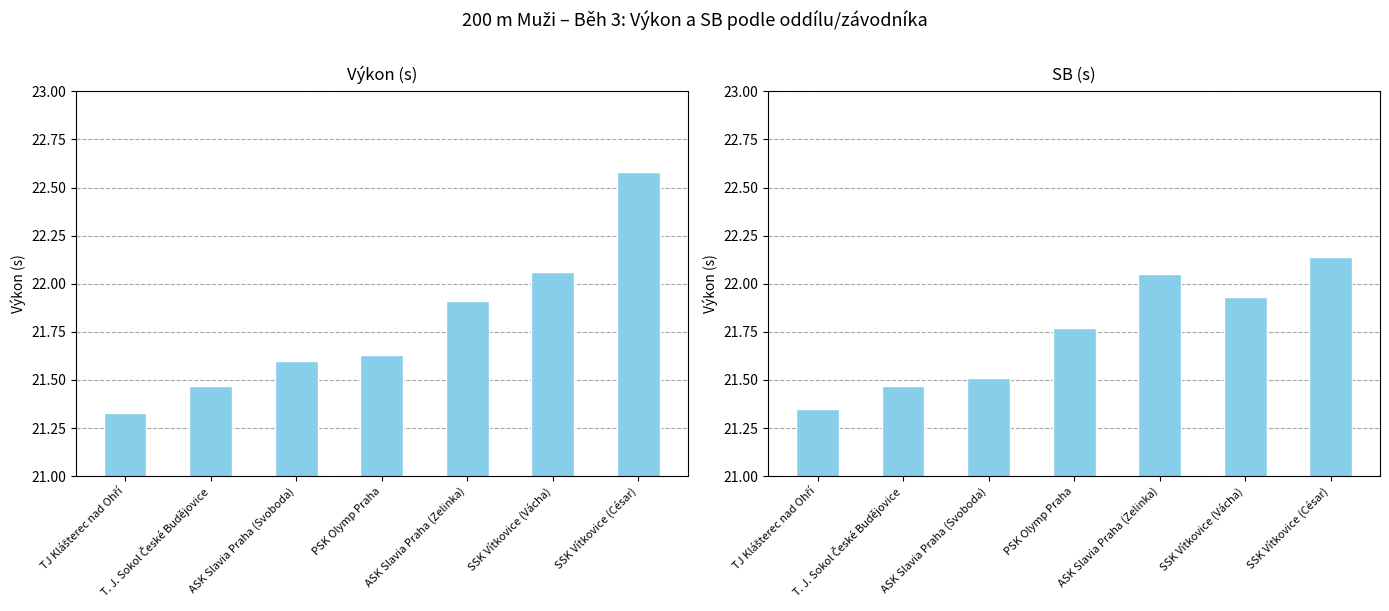

Rank the series by their maximum value, from lowest to highest.

SB, Výkon